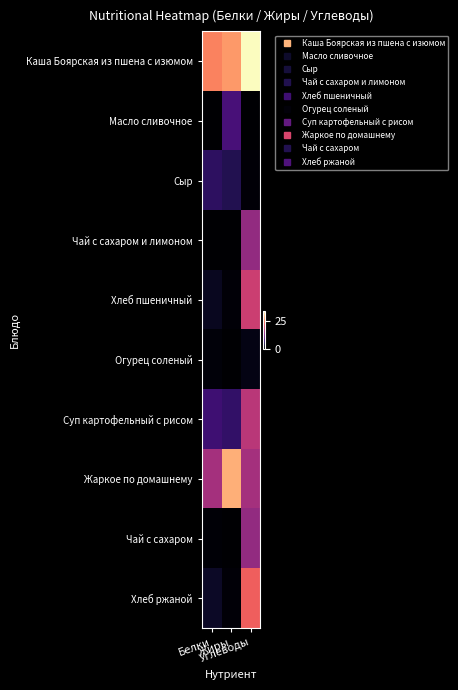

Reading left to right, list all the values displayed in this chart.

Каша Боярская из пшена с изюмом: Белки=25.0	Жиры=26.6	Углеводы=33.8
Масло сливочное: Белки=0.1	Жиры=7.8	Углеводы=0.1
Сыр: Белки=5.8	Жиры=4.8	Углеводы=0.5
Чай с сахаром и лимоном: Белки=0.0	Жиры=0.0	Углеводы=14.0
Хлеб пшеничный: Белки=2.0	Жиры=0.4	Углеводы=18.7
Огурец соленый: Белки=0.6	Жиры=0.0	Углеводы=1.3
Суп картофельный с рисом: Белки=7.1	Жиры=6.1	Углеводы=17.2
Жаркое по домашнему: Белки=15.5	Жиры=28.1	Углеводы=15.4
Чай с сахаром: Белки=0.3	Жиры=0.0	Углеводы=14.0
Хлеб ржаной: Белки=2.4	Жиры=0.5	Углеводы=22.4